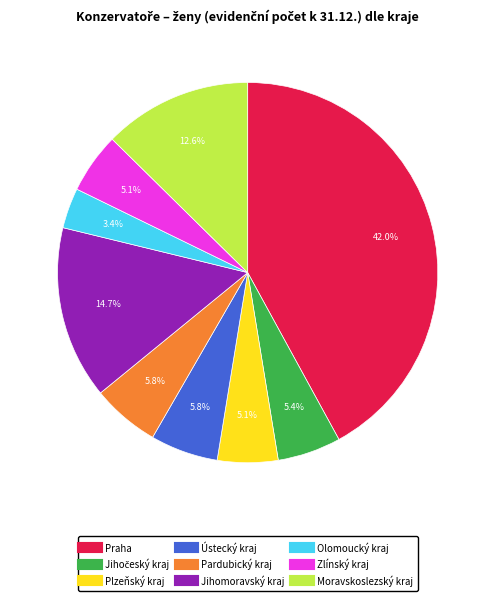

What is the ratio of the value at Jihomoravský kraj to the value at Plzeňský kraj?

2.9